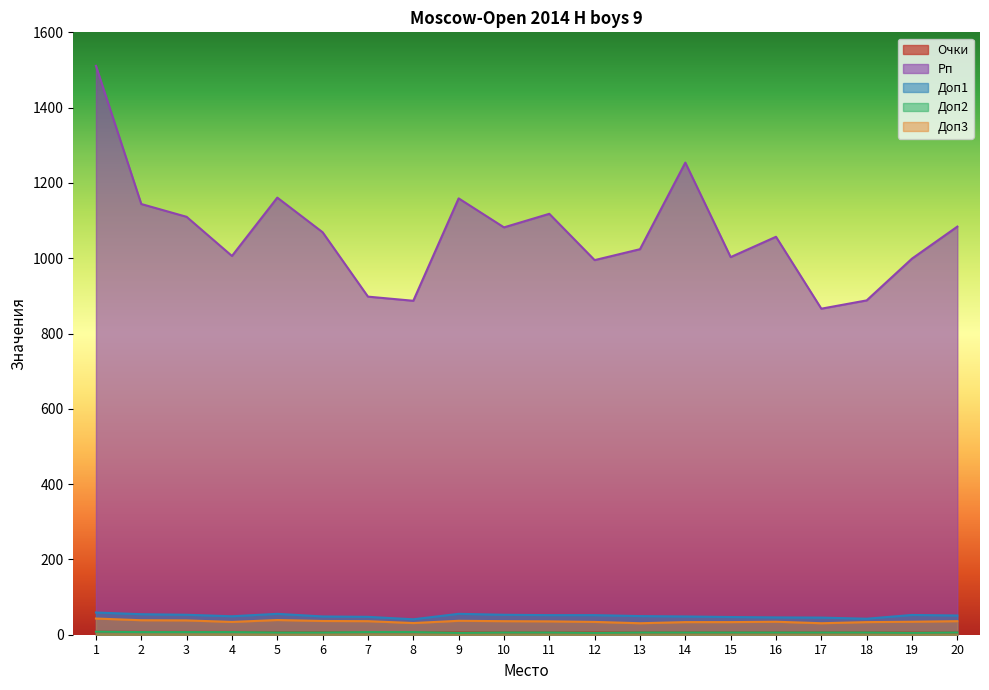

At which category does Доп3 reach its first local peak?

5